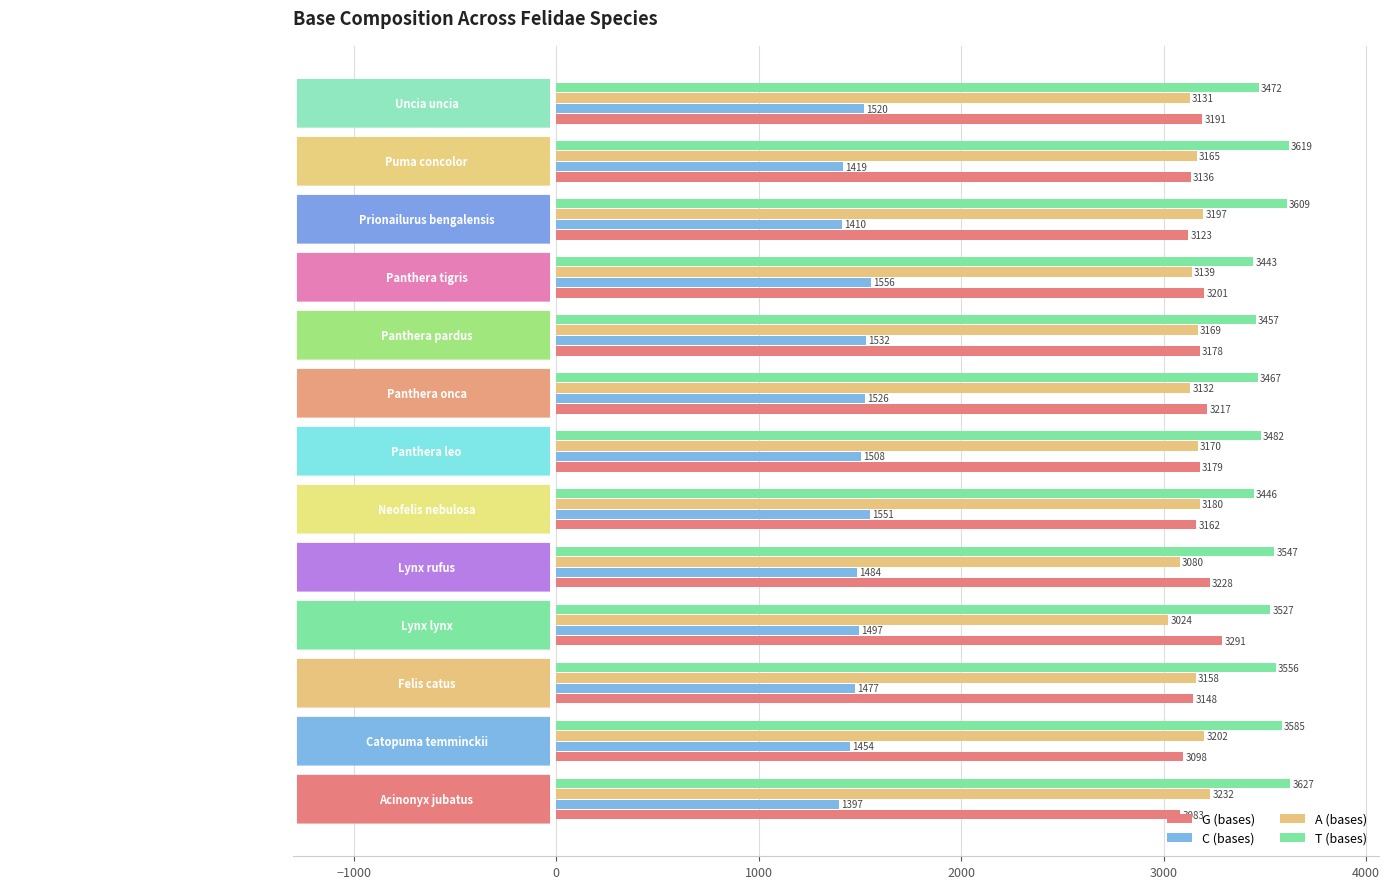

The C (bases) series shows 1520 at Uncia uncia. True or false?

True